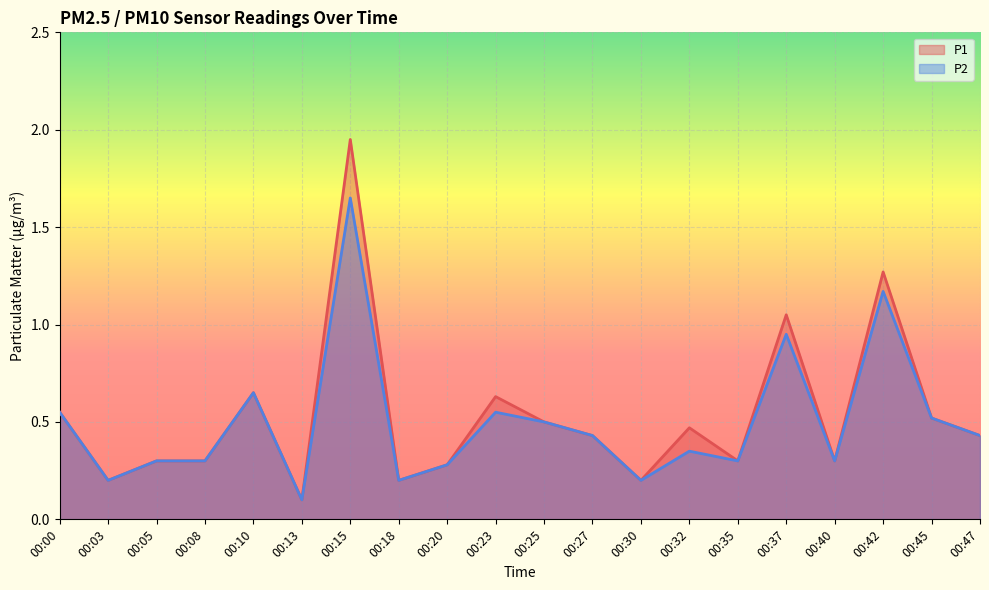

What is the sum of all P2 values?

9.9